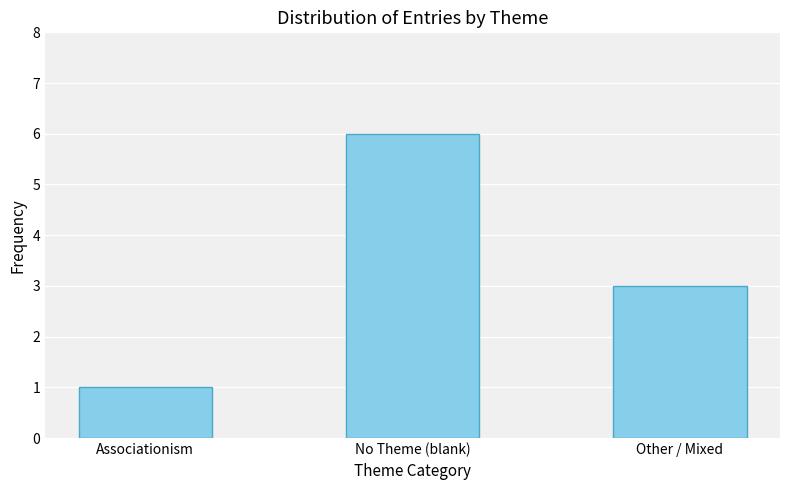

How many values are below 3?

1